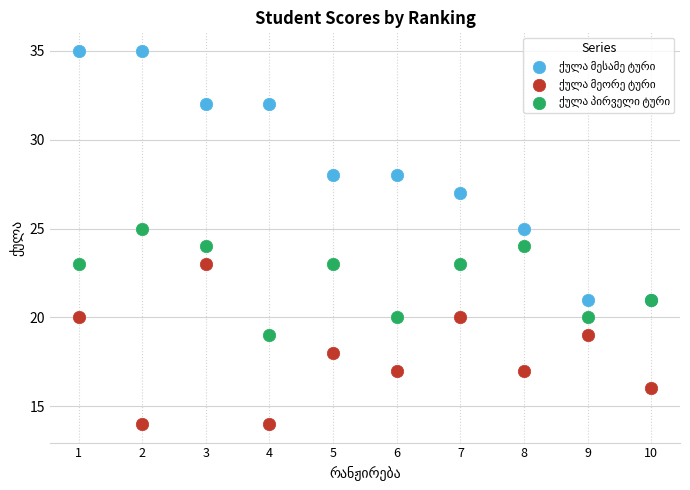

What is the X range (max minus min) for the scatter plot?

9